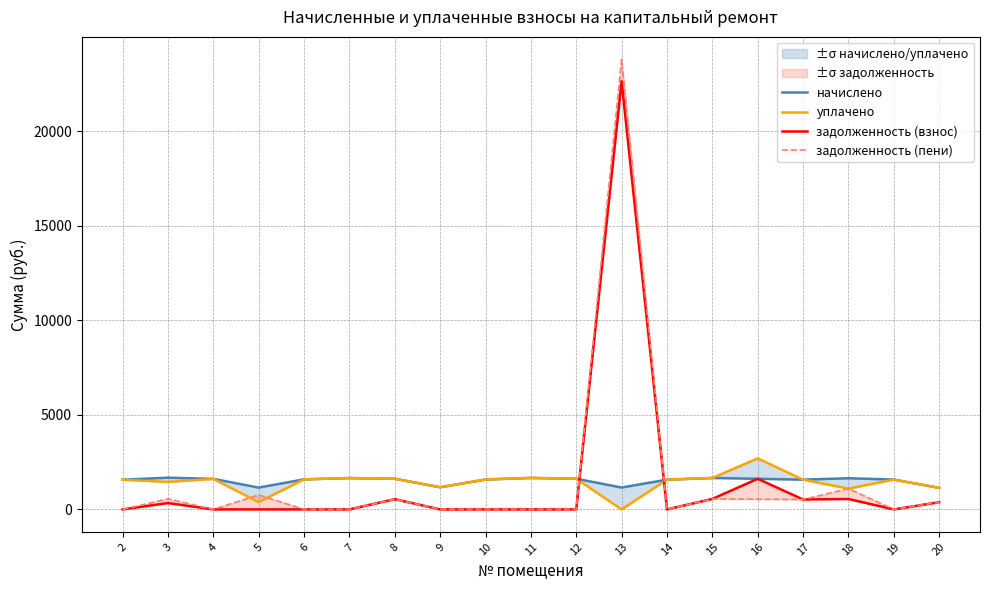

How many lines are shown in the chart?

4